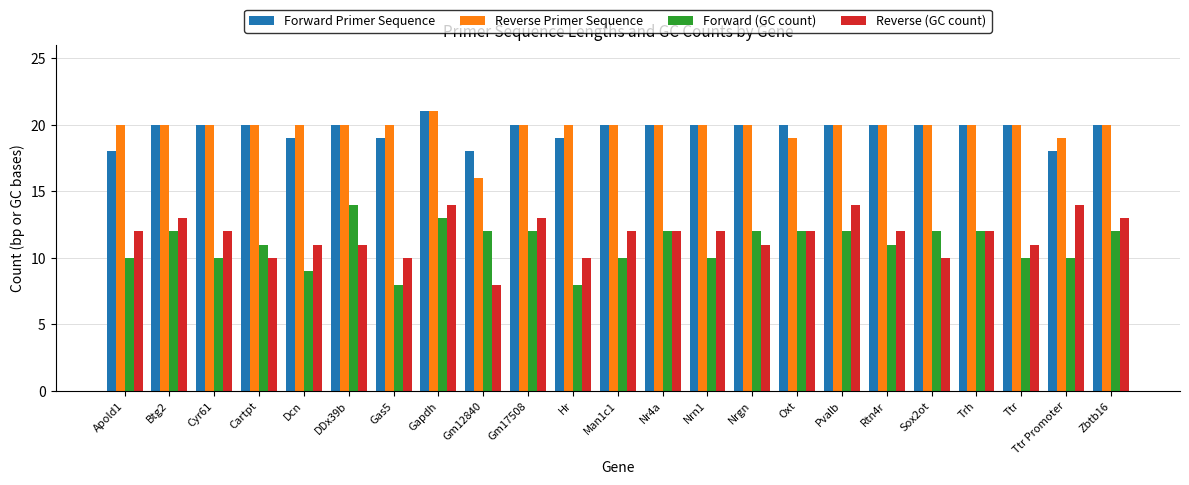

What position from the left is Dcn?

5